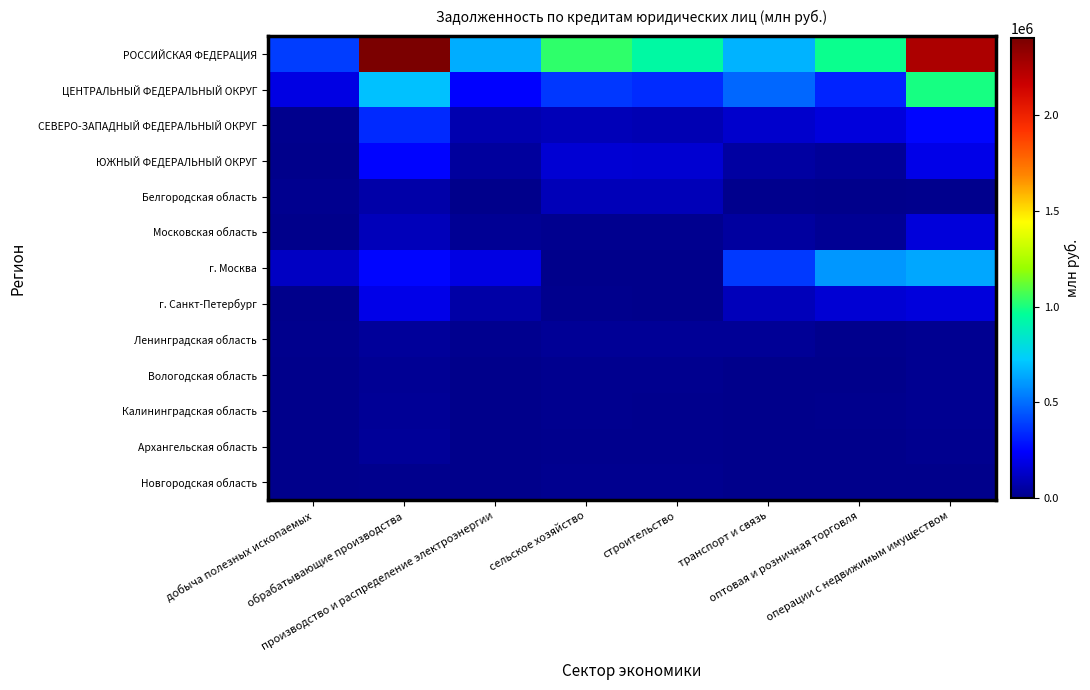

What is the maximum value shown in the chart?

2401428